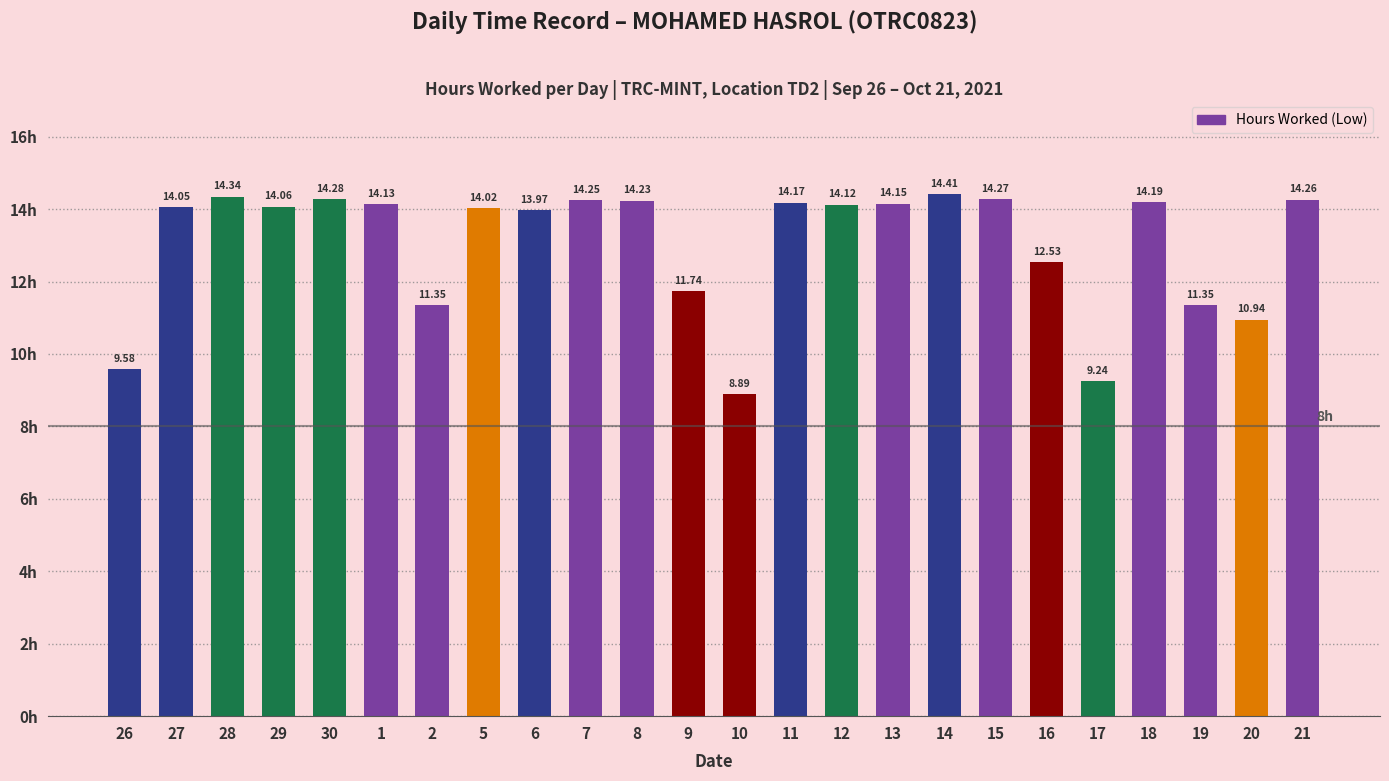

What is the change in value from 29 to 10?

-5.2